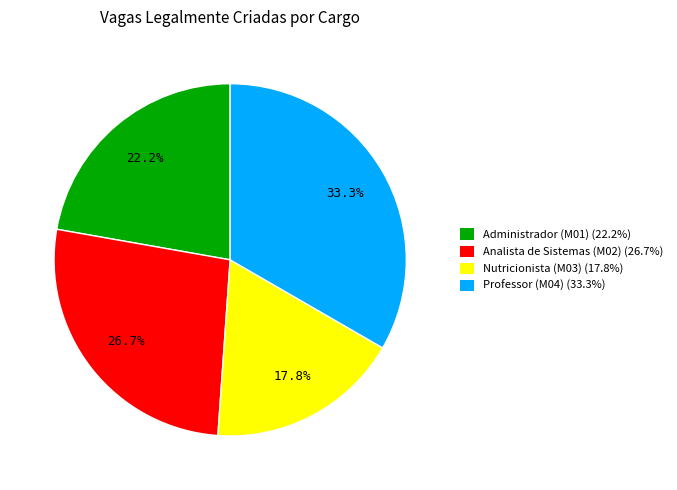

Count the number of slices in the pie.

4